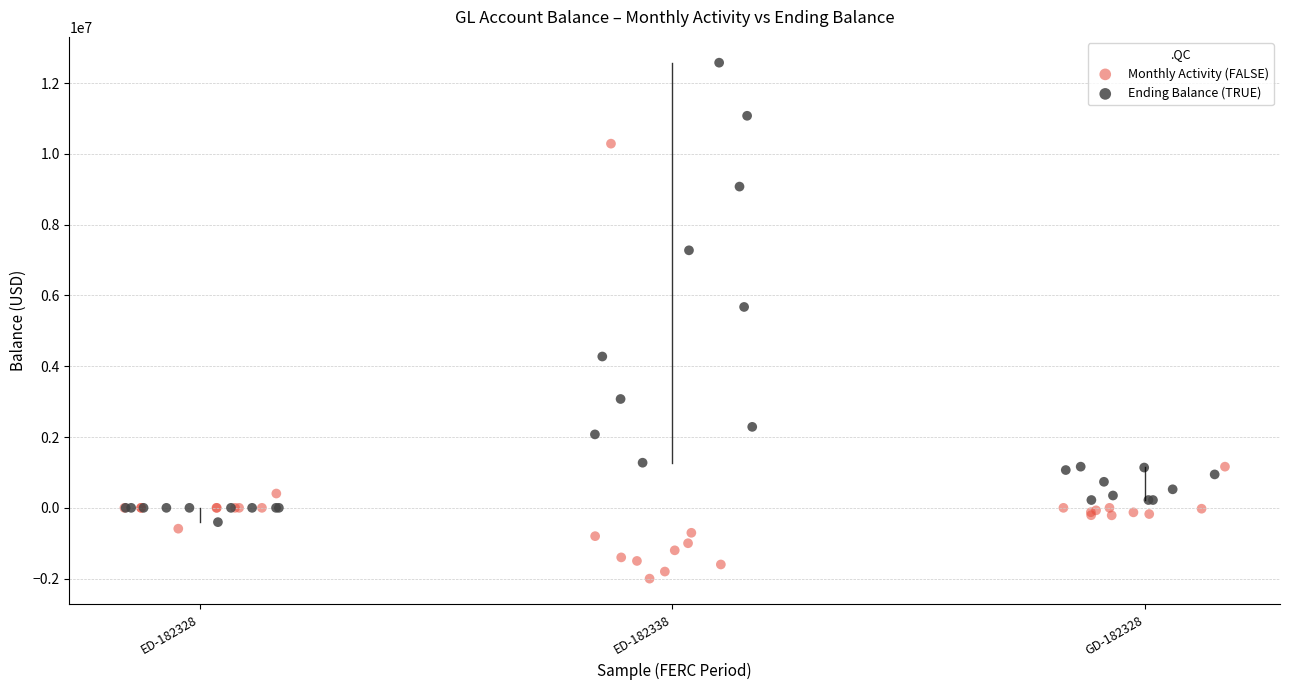

Which series contains the highest Y value?

Ending Balance (TRUE)